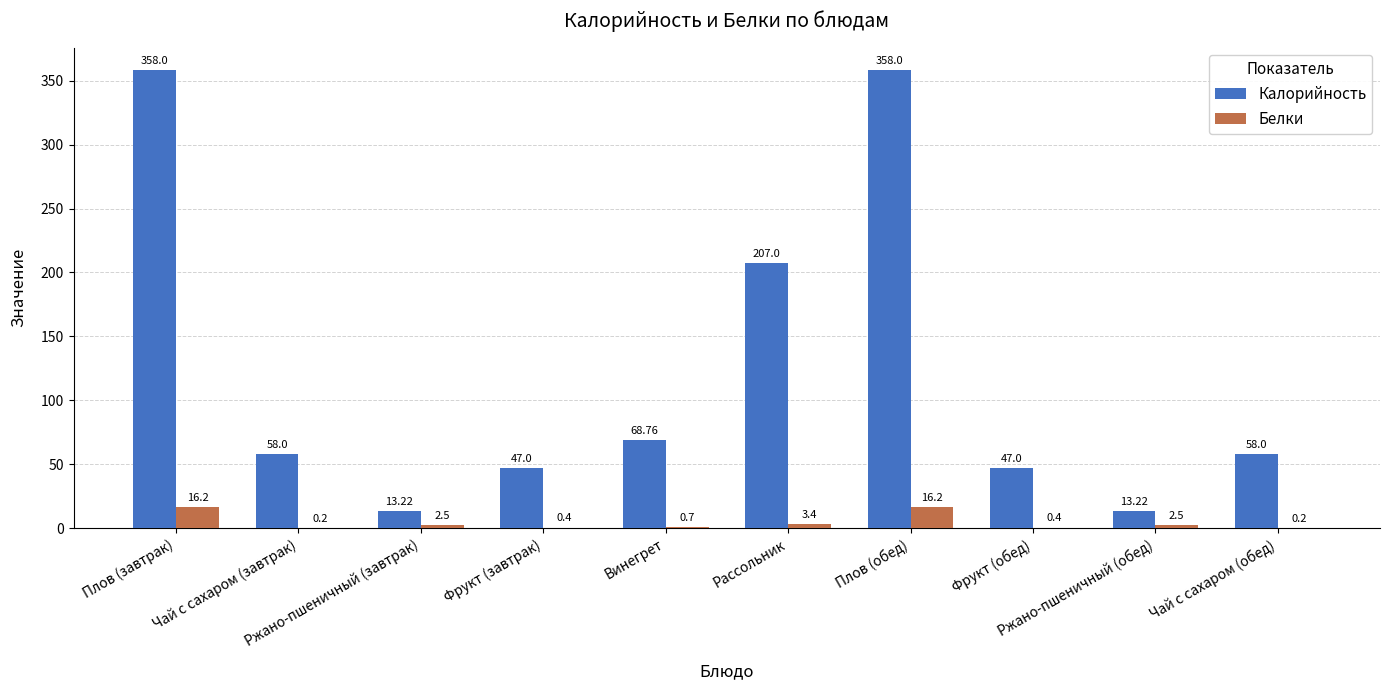

Is it true that Белки equals 28.9 at Плов (завтрак)?

False